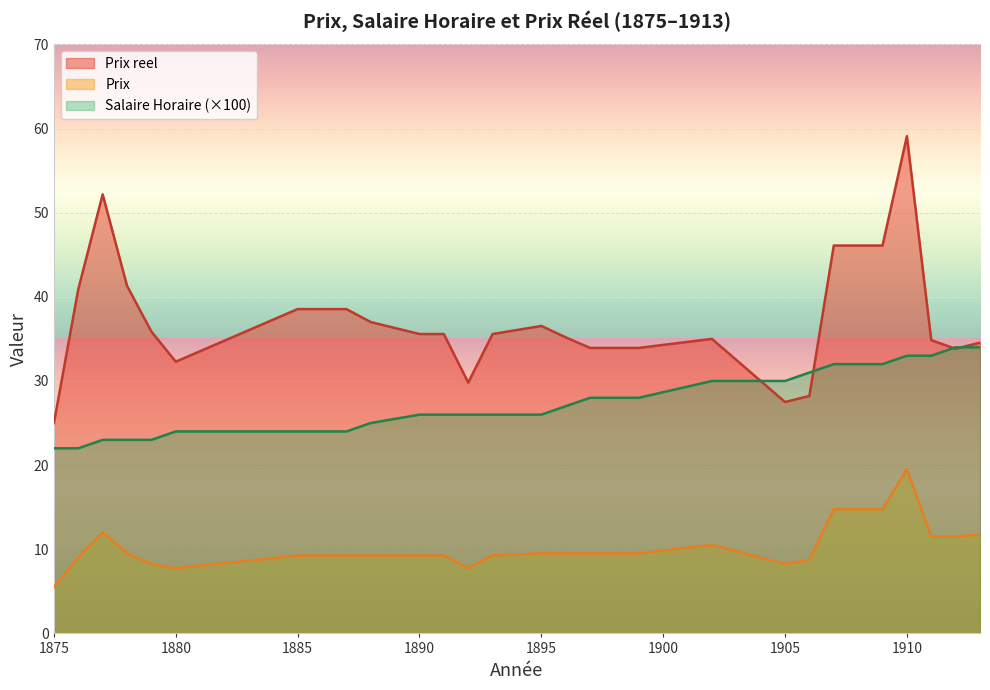

Which series has the largest range (max minus min)?

Prix reel